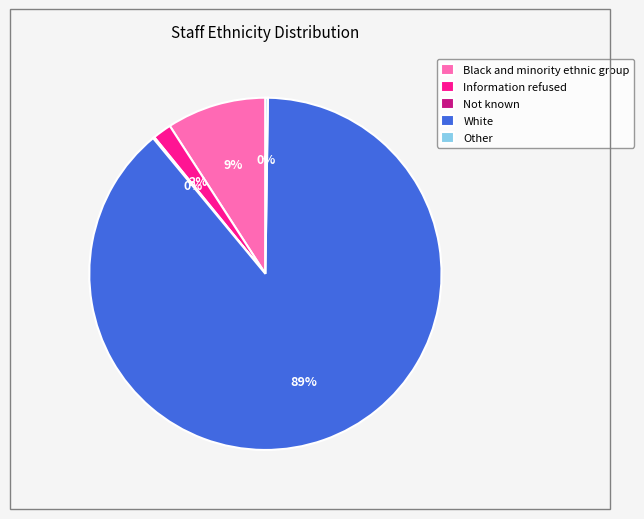

To the nearest percent, what is the average slice percentage?

20%